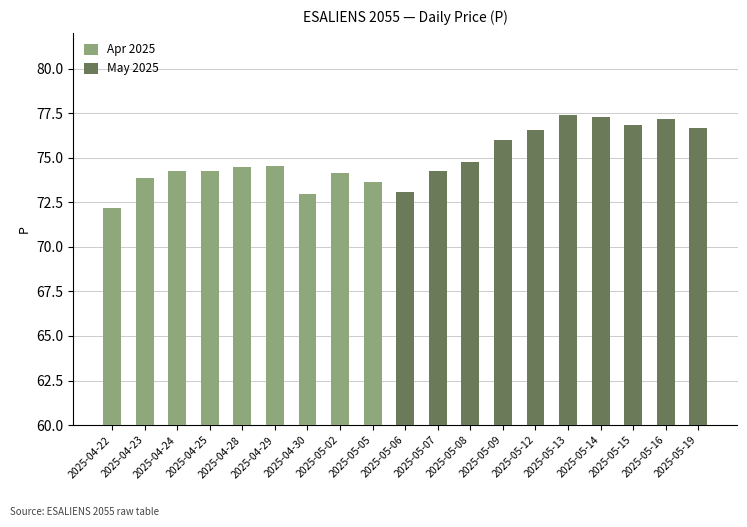

Rank the categories by value from lowest to highest.

2025-04-22, 2025-04-30, 2025-05-06, 2025-05-05, 2025-04-23, 2025-05-02, 2025-04-25, 2025-04-24, 2025-05-07, 2025-04-28, 2025-04-29, 2025-05-08, 2025-05-09, 2025-05-12, 2025-05-19, 2025-05-15, 2025-05-16, 2025-05-14, 2025-05-13